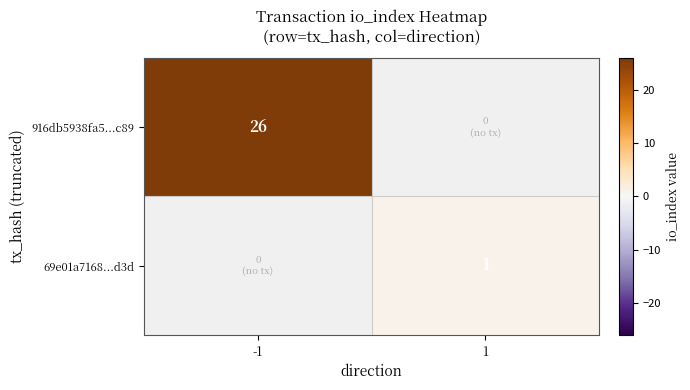

Is the value of 69e01a7168...d3d at 1 greater than the value of 916db5938fa5...c89 at -1?

No